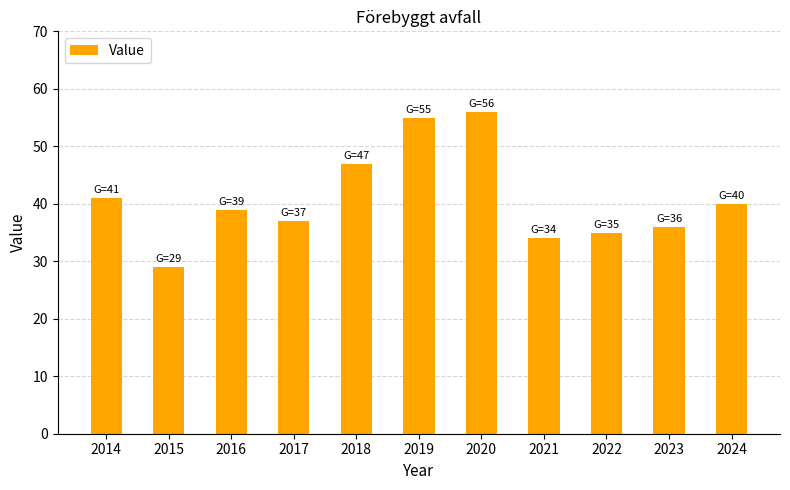

What is the difference between the second highest and minimum values?

26